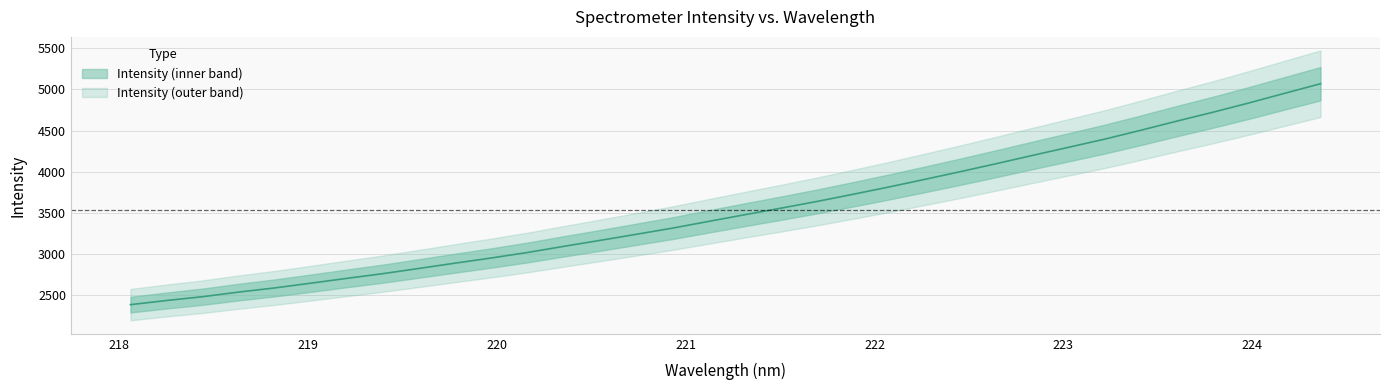

What is the ratio of the value at 222.263 to the value at 219.9712?

1.3